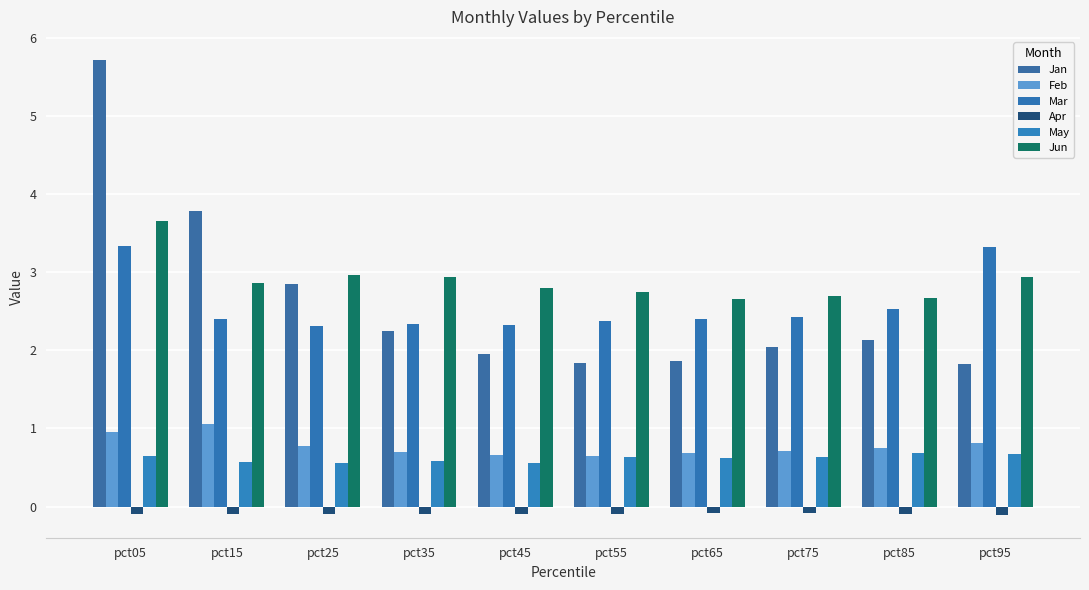

Rank the series at pct25 from lowest to highest value.

Apr, May, Feb, Mar, Jan, Jun